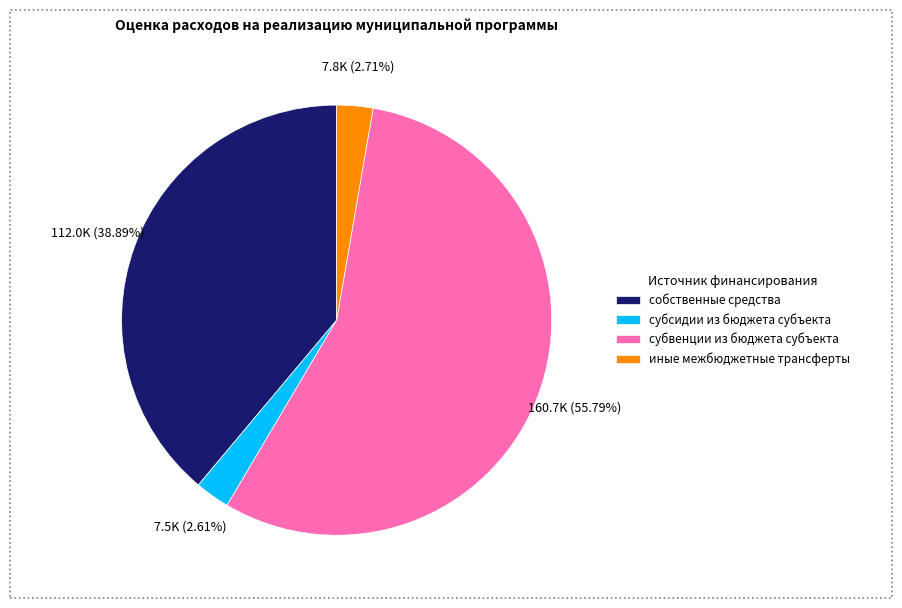

To the nearest percent, what is the difference between the собственные средства and иные межбюджетные трансферты slice percentages?

36%